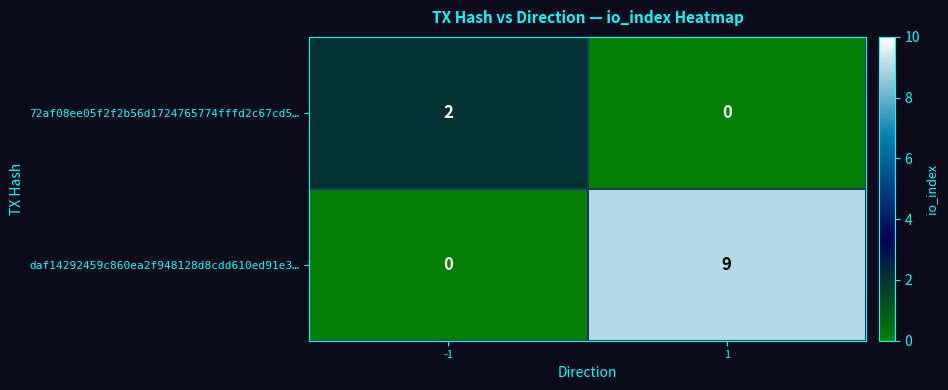

Rank the series by their average value, from highest to lowest.

daf14292459c860ea2f948128d8cdd610ed91e3…, 72af08ee05f2f2b56d1724765774fffd2c67cd5…